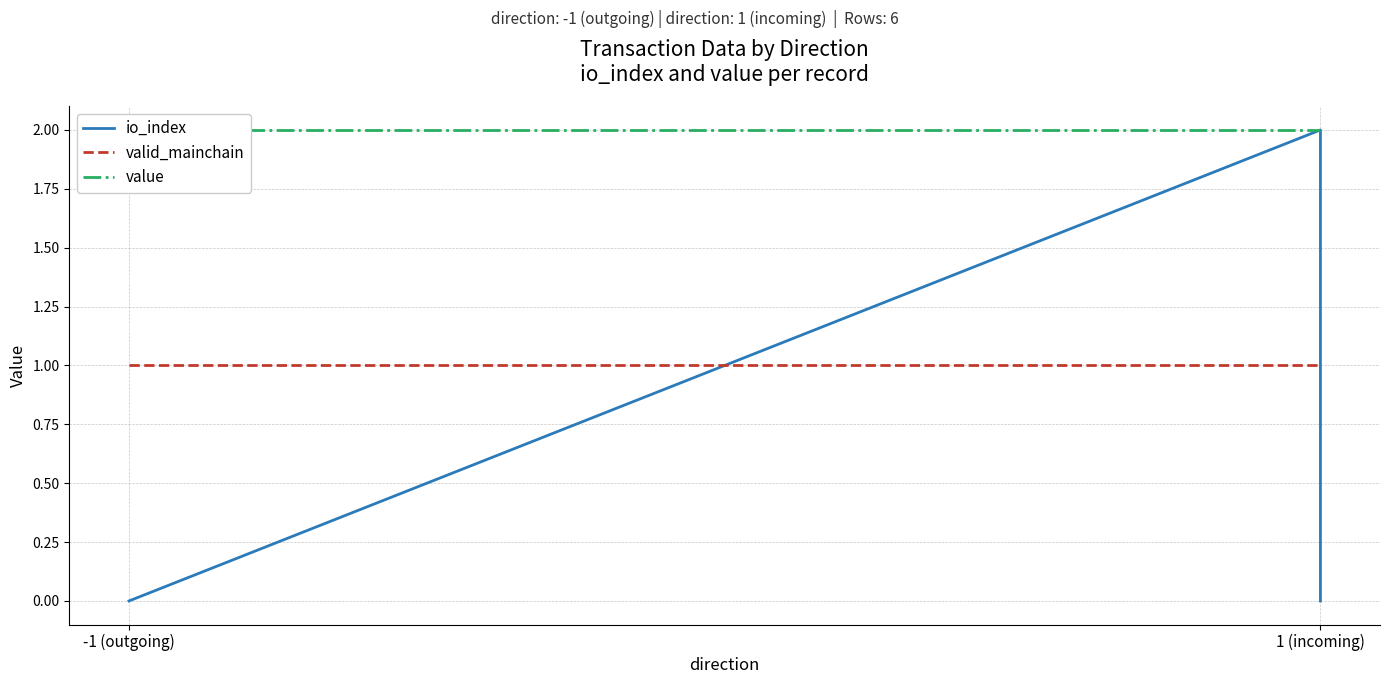

What is the average value of the io_index series?

0.5